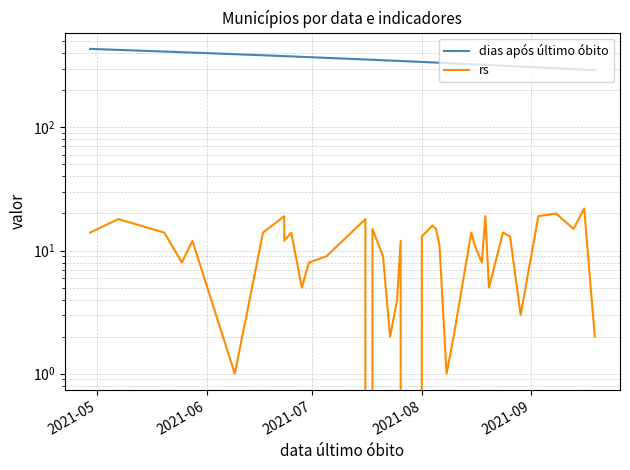

What is the approximate value of rs at 2021-08?

13